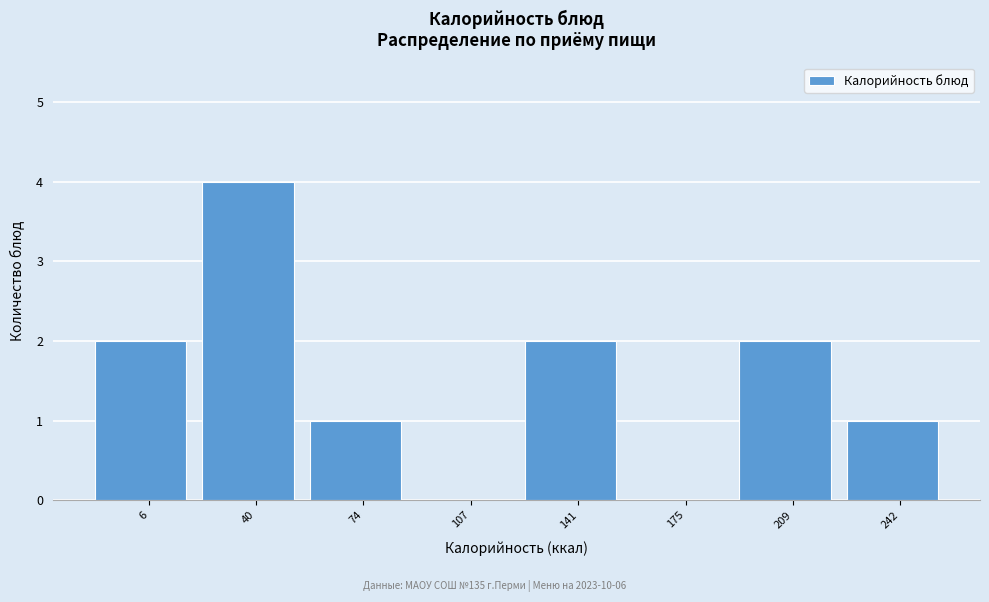

Reading left to right, what are all the values shown in this chart?

6=2	40=4	74=1	107=0	141=2	175=0	209=2	242=1